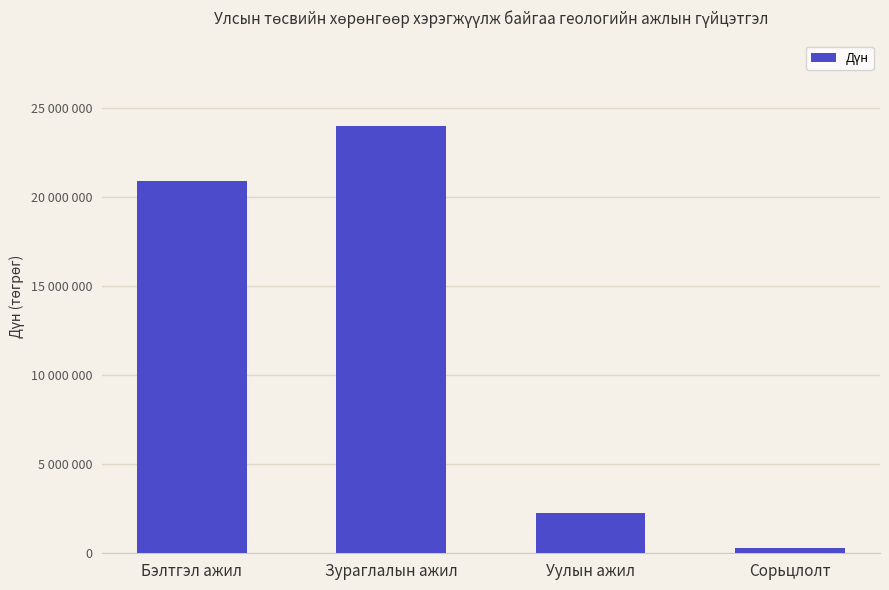

What is the label of the 2nd bar from the right?

Уулын ажил